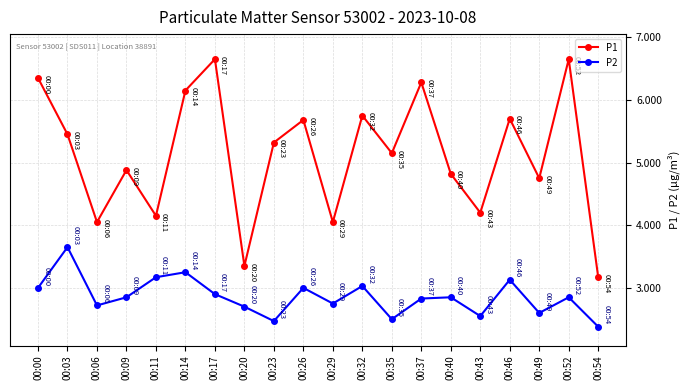

How many values in the P1 series are below 5?

9